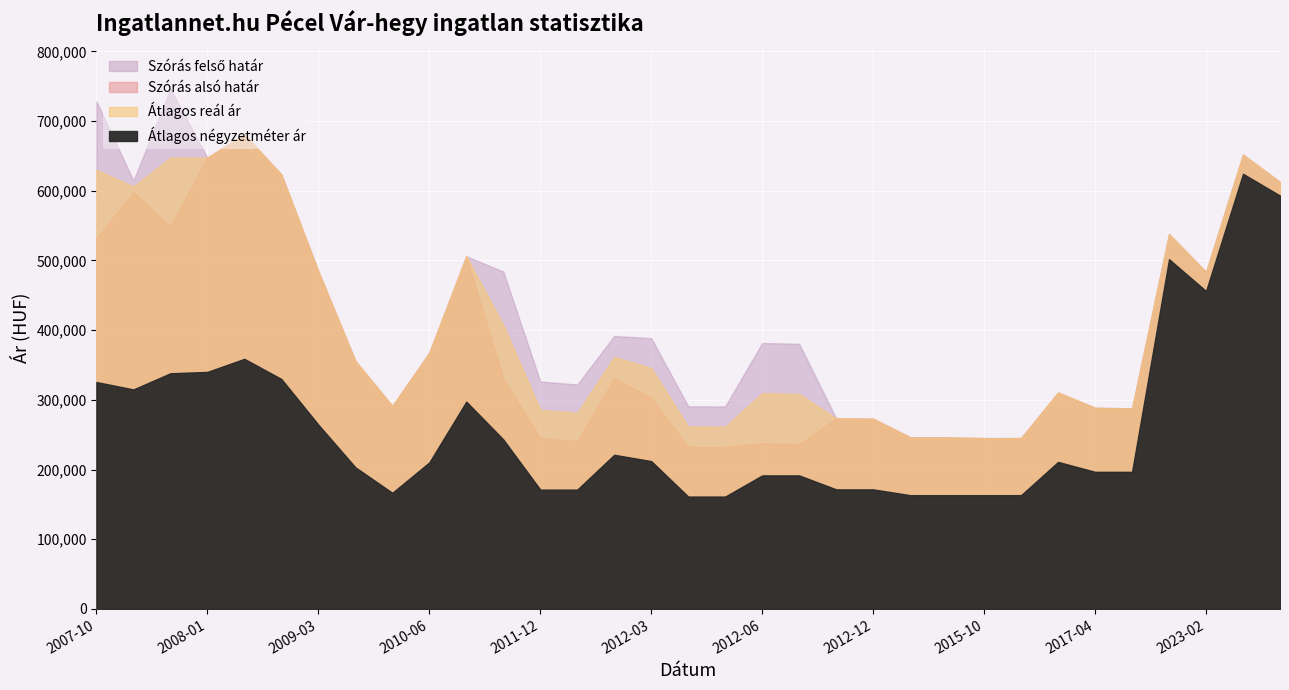

What are all the series names shown in the legend?

Szórás felső határ, Szórás alsó határ, Átlagos reál ár, Átlagos négyzetméter ár